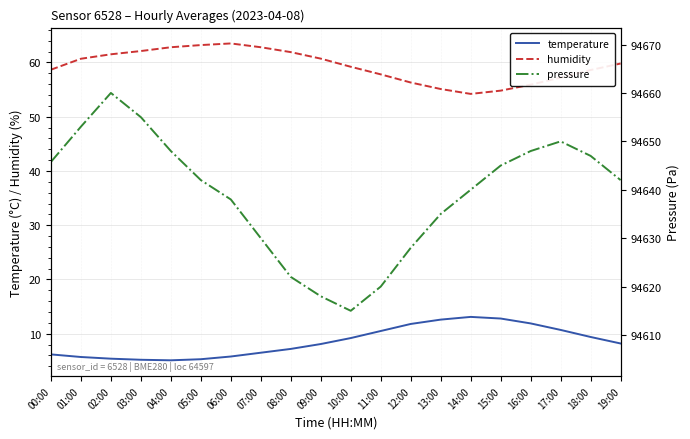

What is the spread (max minus min) of values at 12:00?

94616.2